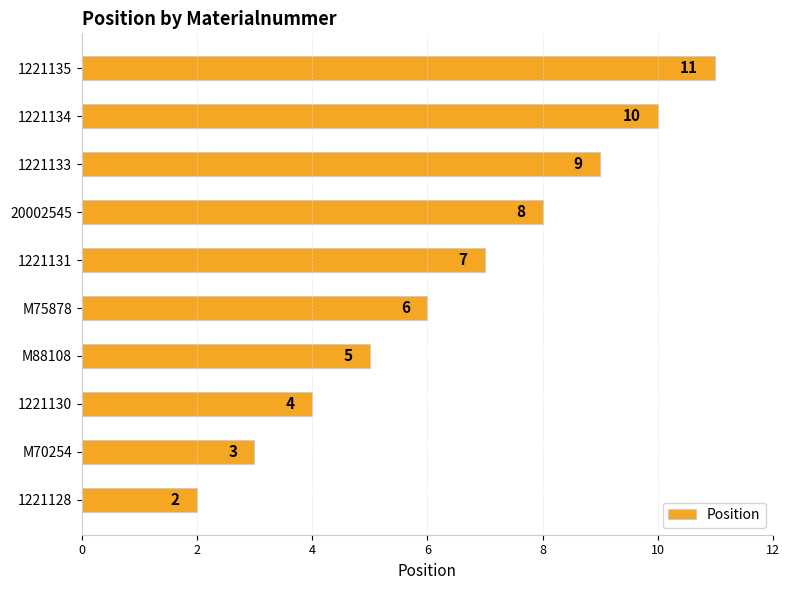

What is the difference between the maximum and second lowest values?

8